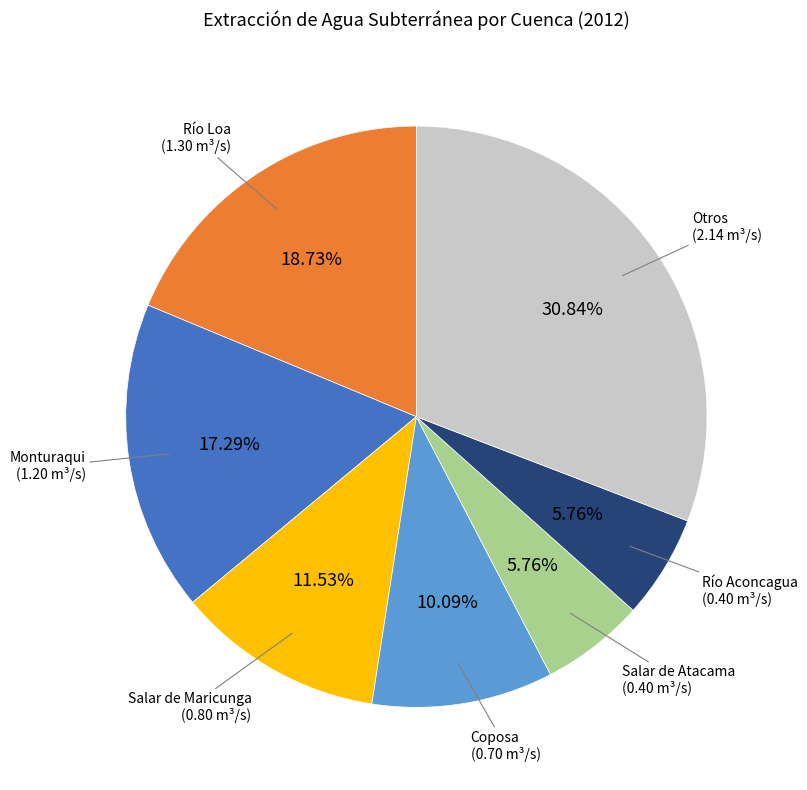

Does Salar de Maricunga represent more than half of the total?

No